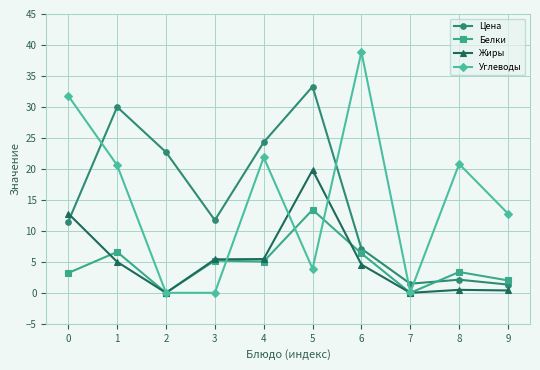

What is the maximum value for Жиры?

19.8